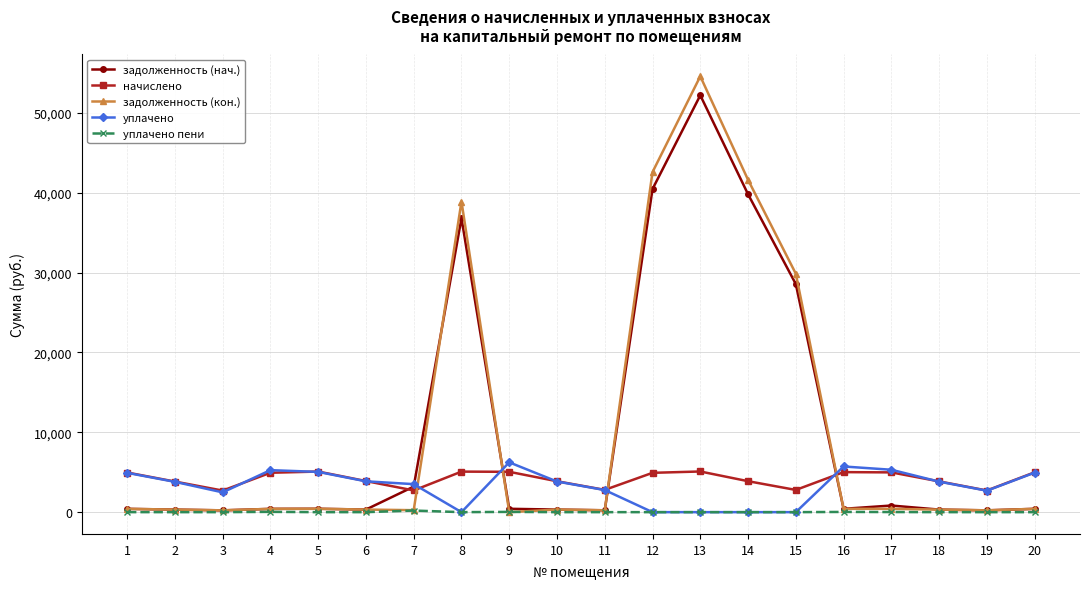

Which series changed the most between 9 and 13?

задолженность (кон.)